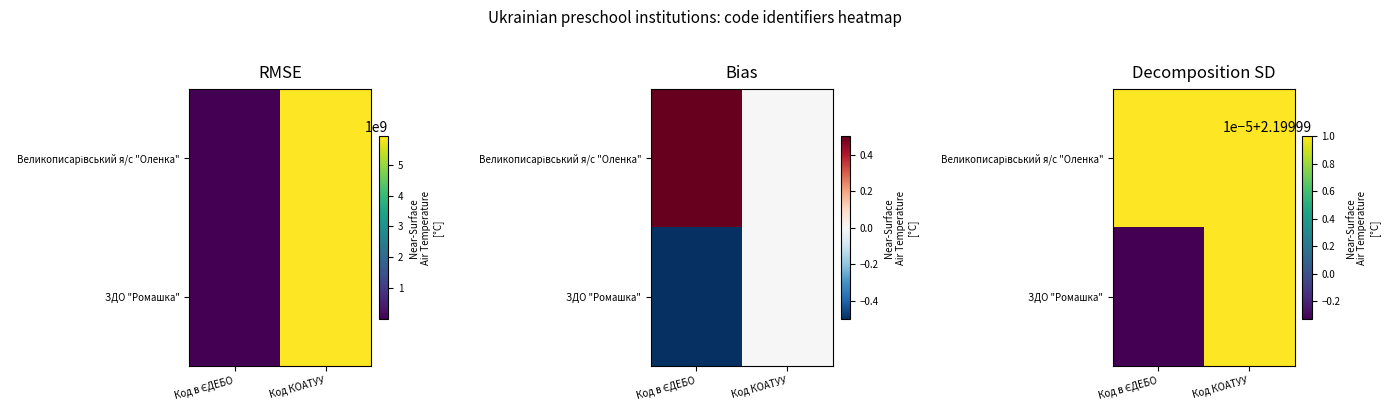

Rank the series at Код КОАТУУ from highest to lowest value.

Великописарівський я/с "Оленка", ЗДО "Ромашка"